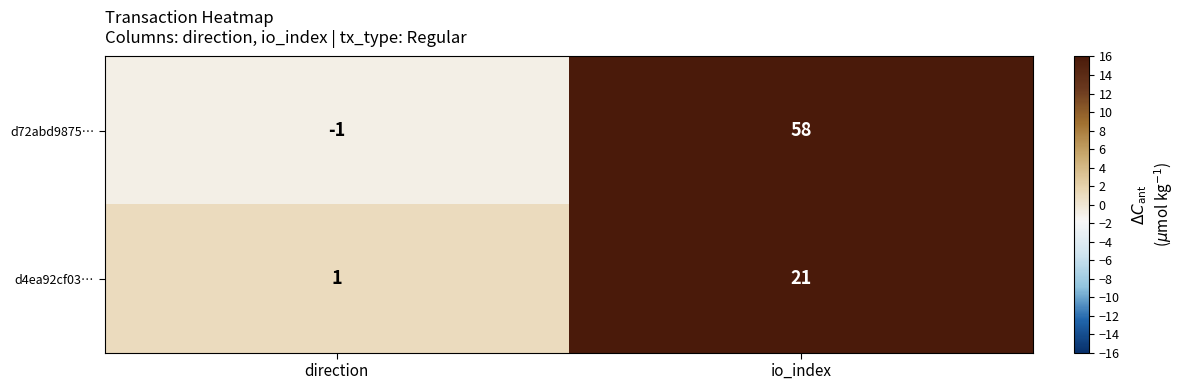

Where is d4ea92cf03… nearest to the value 11?

direction